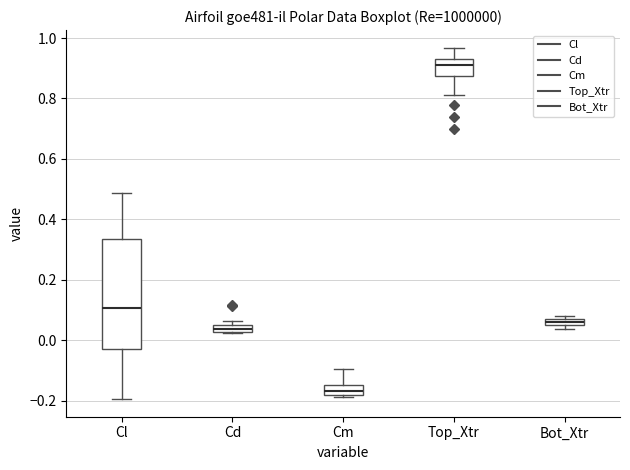

Where does the median line of the box for Cd sit on the y-axis? The values are not printed on the chart, so give them approximately, as read against the axis.

0.04